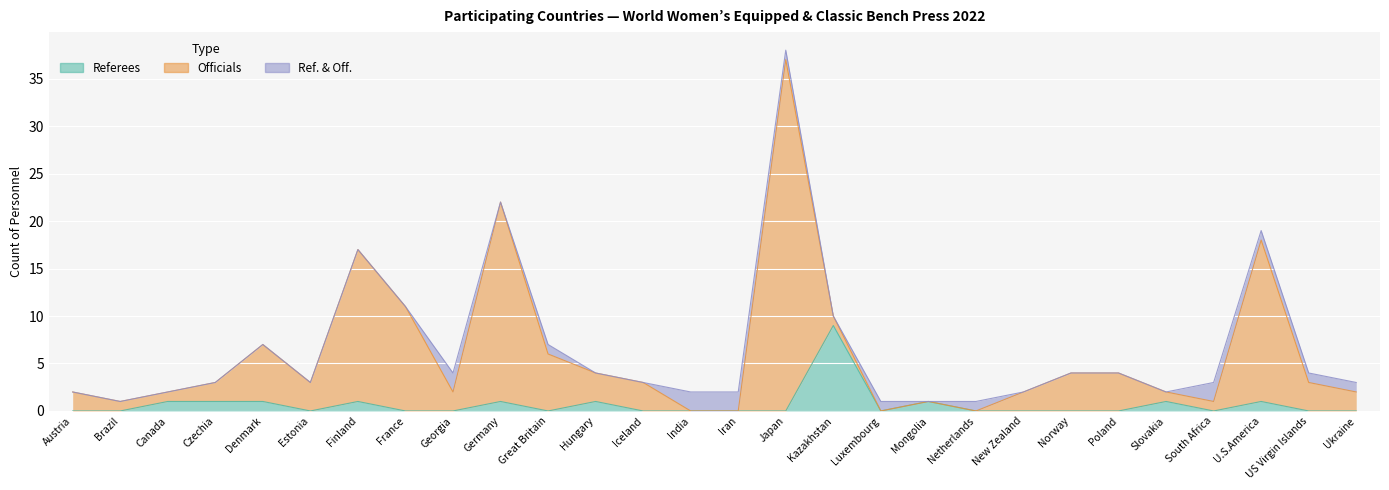

True or false: Officials has a value of 3 at Czechia.

False